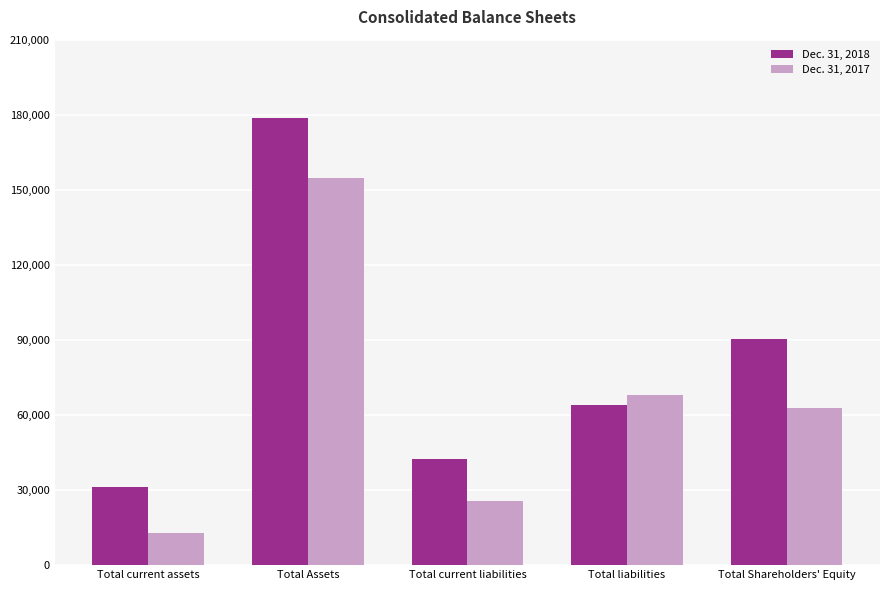

What is the difference between the Dec. 31, 2018 values at Total liabilities and Total current liabilities?

21707